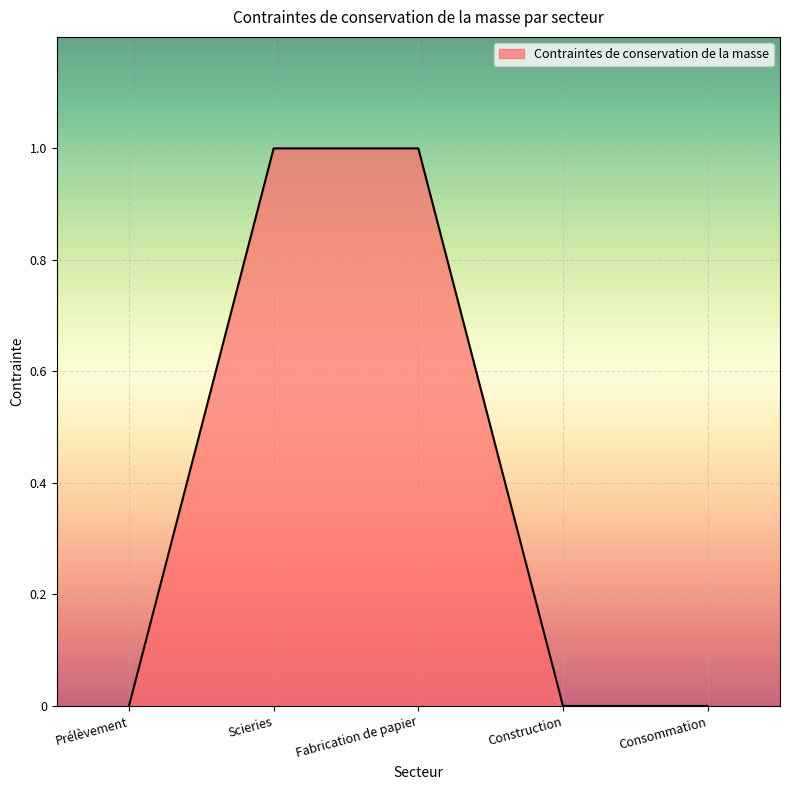

Is it true that the value at Prélèvement is 0?

True